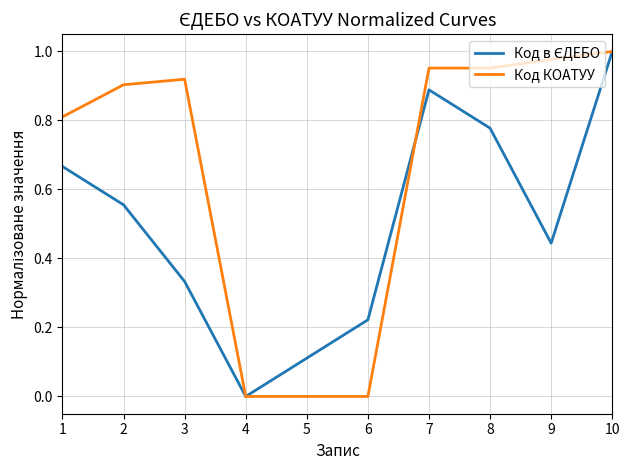

True or false: Код КОАТУУ has a value of 0.4 at 8.

False